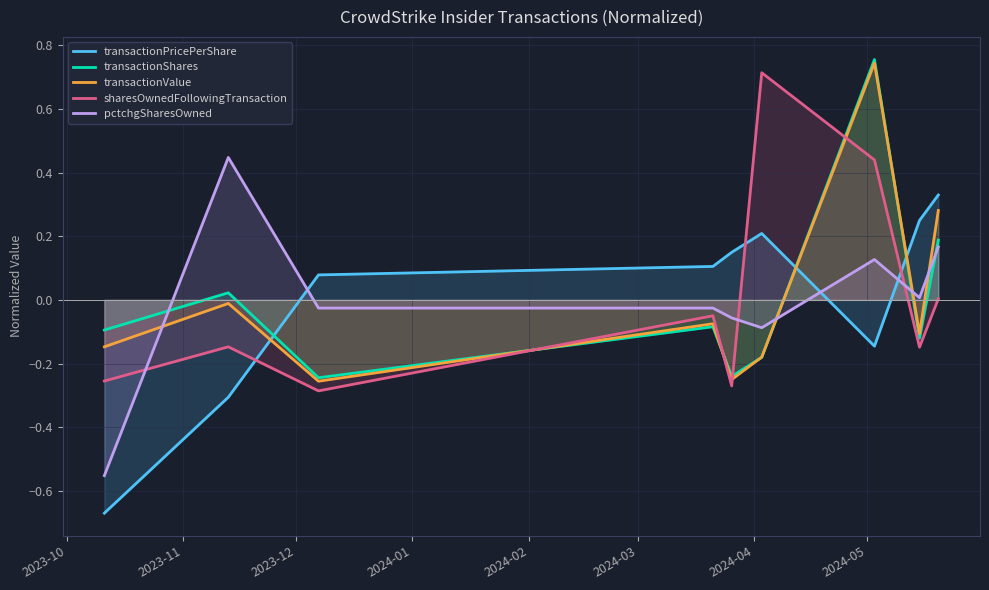

Which series has the largest range (max minus min)?

transactionPricePerShare